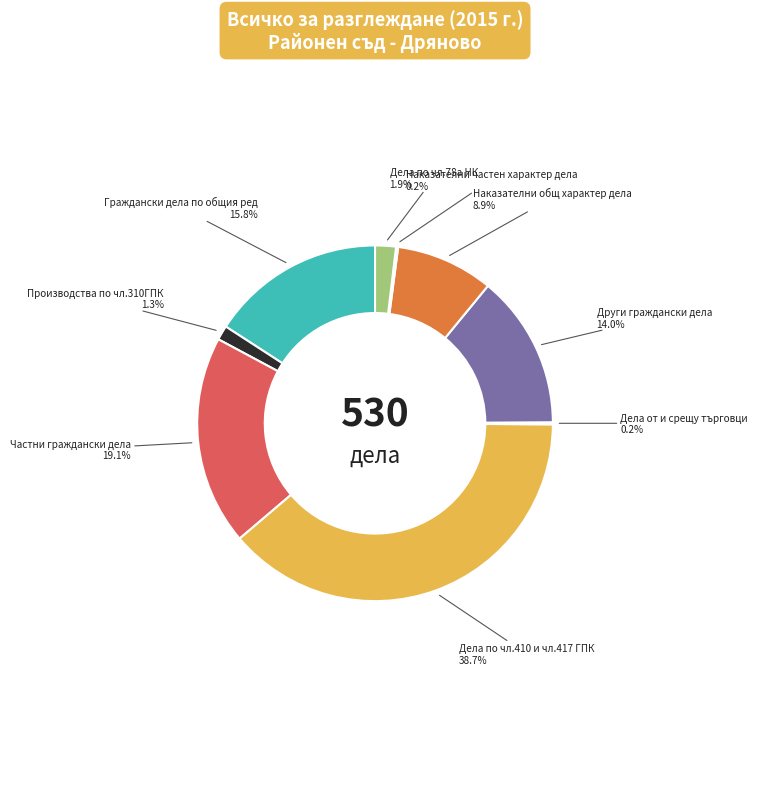

Does Дела по чл.78а НК account for over 50% of the chart?

No